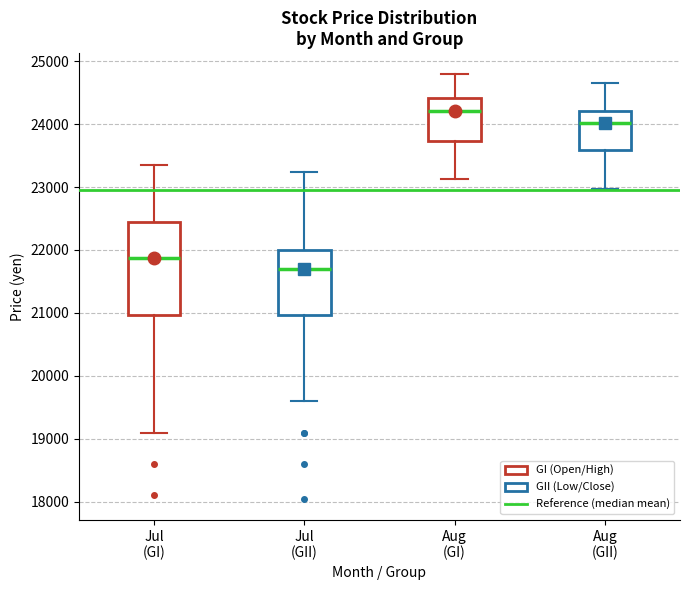

Which box's median line is the lowest?

Jul (GII)